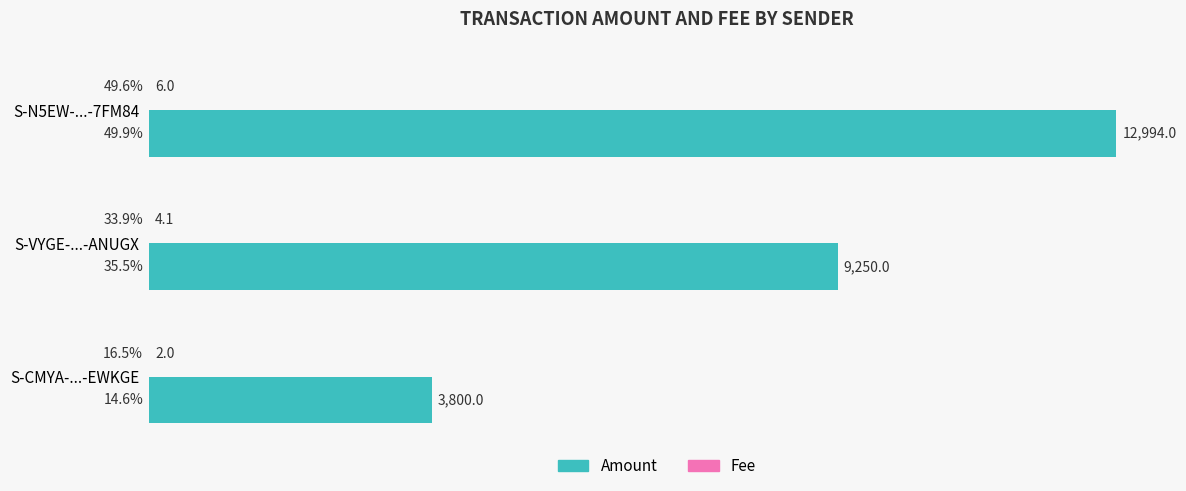

Is it true that Amount equals 2702.4 at S-VYGE-...-ANUGX?

False